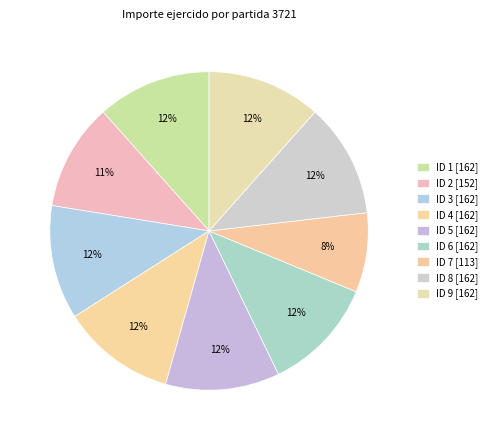

True or false: ID 3 accounts for 1% of the total.

False